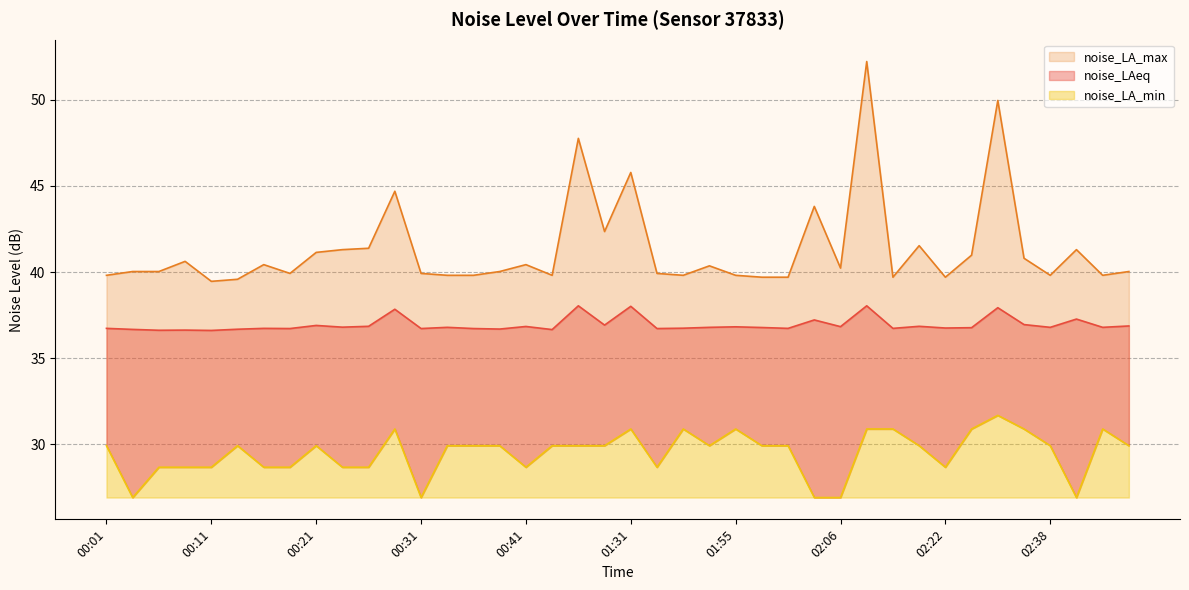

What is the difference between the noise_LAeq values at 02:46 and 00:36?

0.1